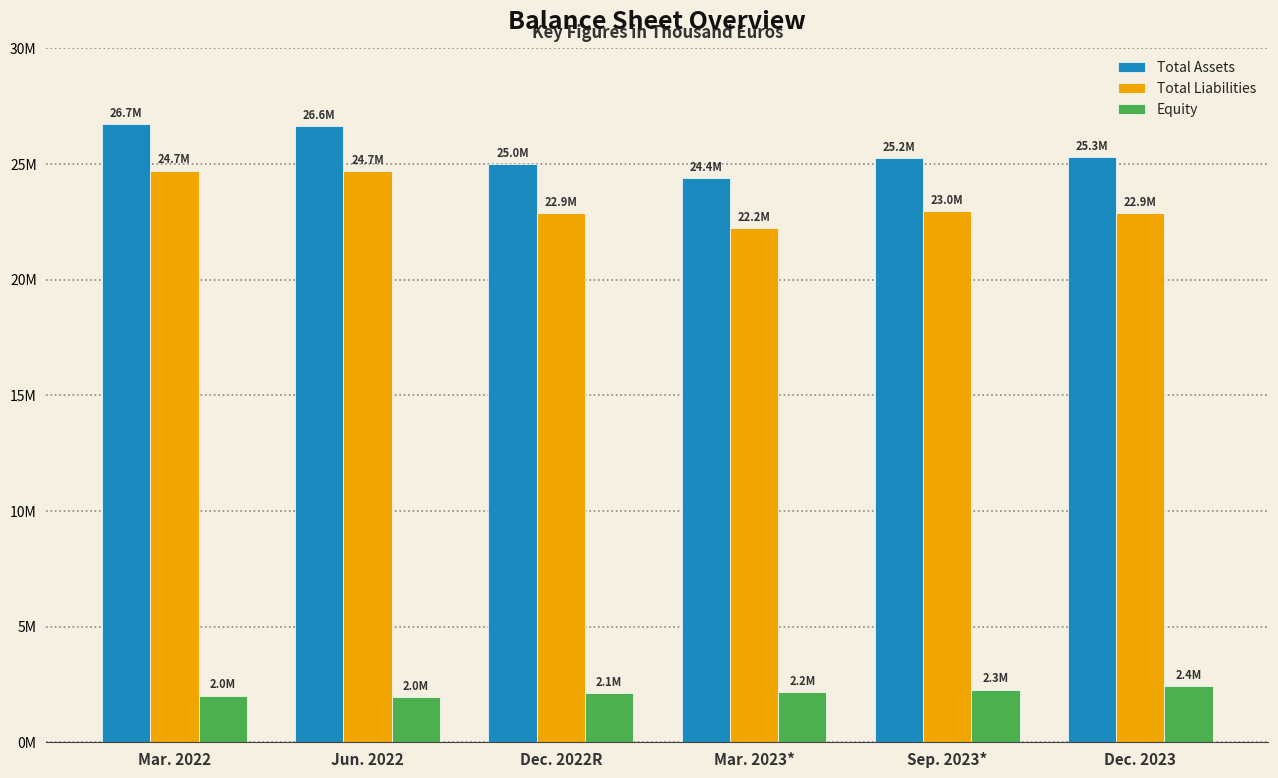

The Total Assets series shows 37014142.2 at Mar. 2022. True or false?

False